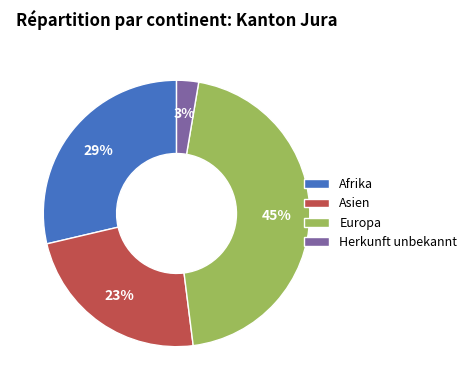

The Herkunft unbekannt slice represents 3% of the pie. True or false?

True